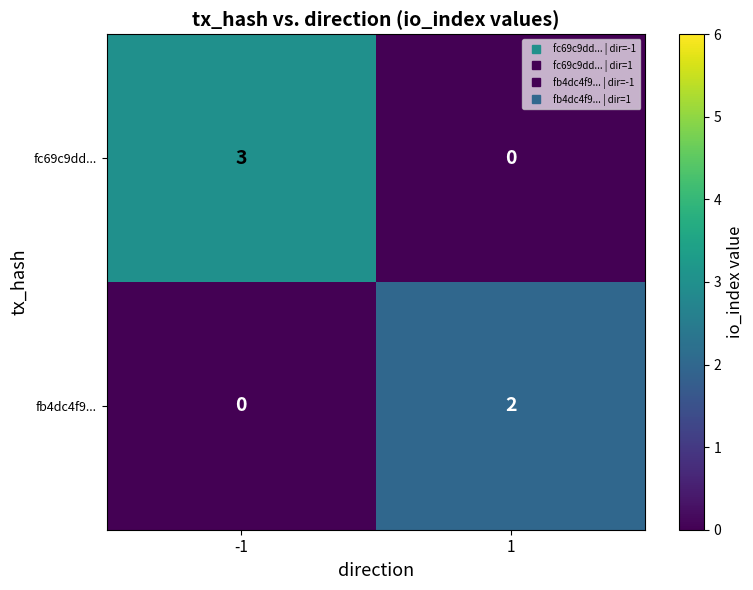

List the series in order of their peak value, lowest first.

fb4dc4f9..., fc69c9dd...